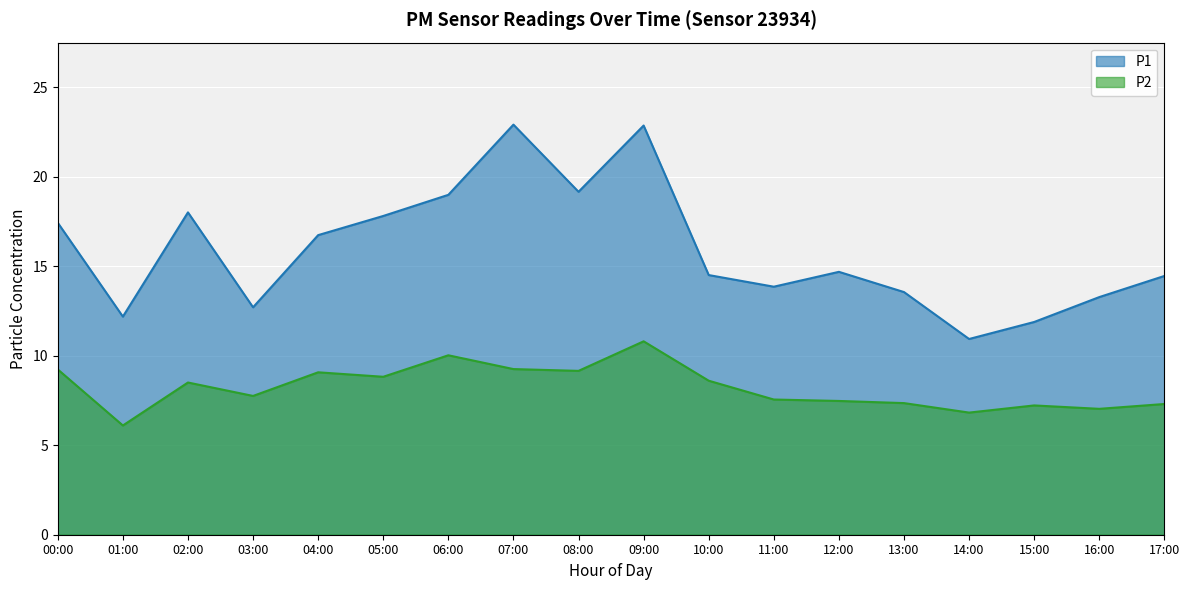

What is the maximum value for P2?

10.8